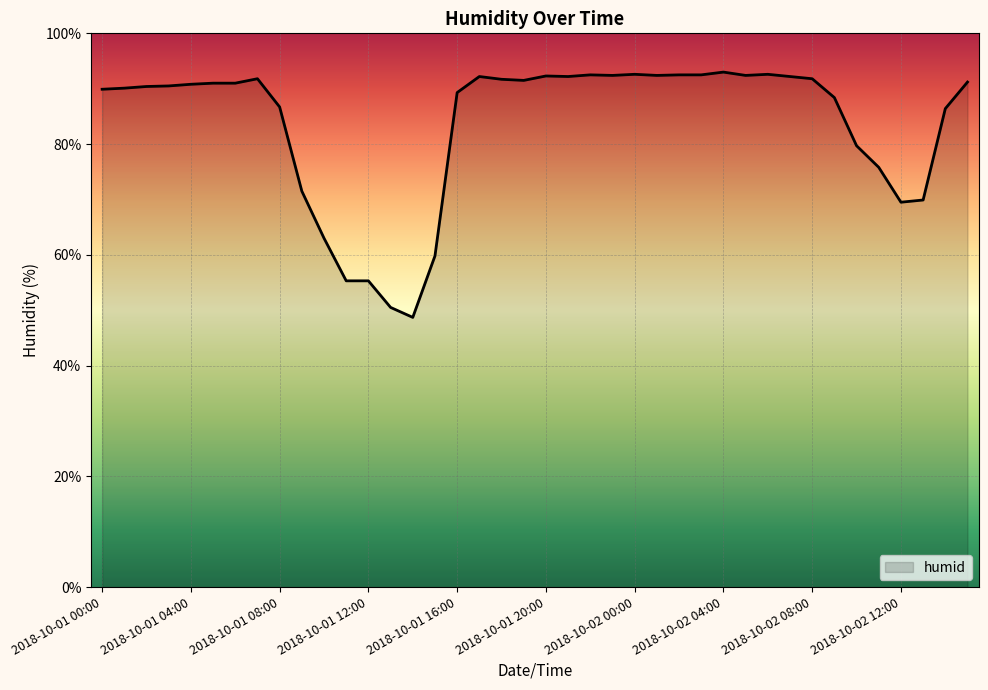

What is the smallest value displayed?

48.7